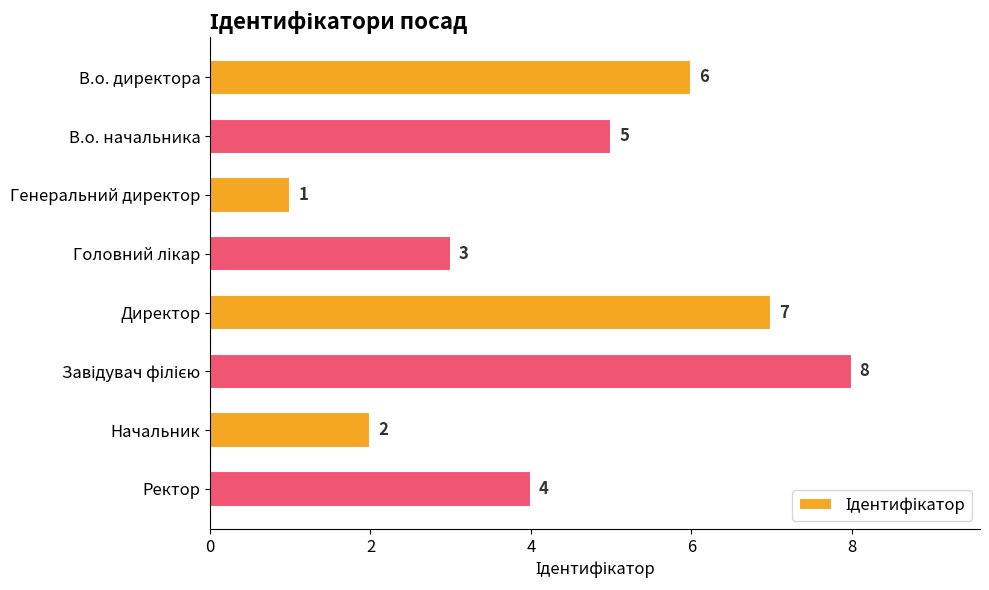

Between В.о. директора and В.о. начальника, which is larger?

В.о. директора